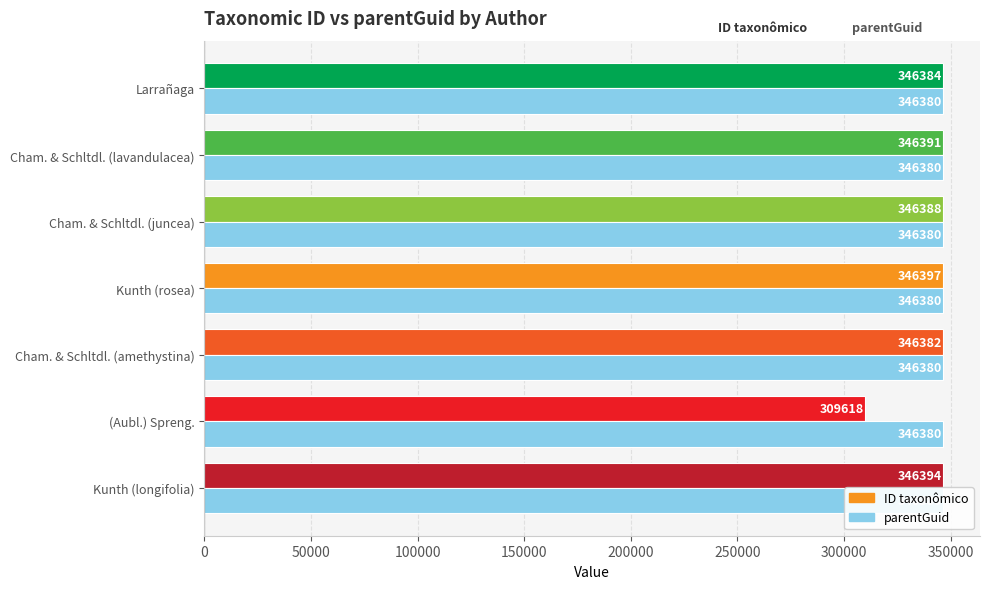

Does the chart contain any negative values?

No